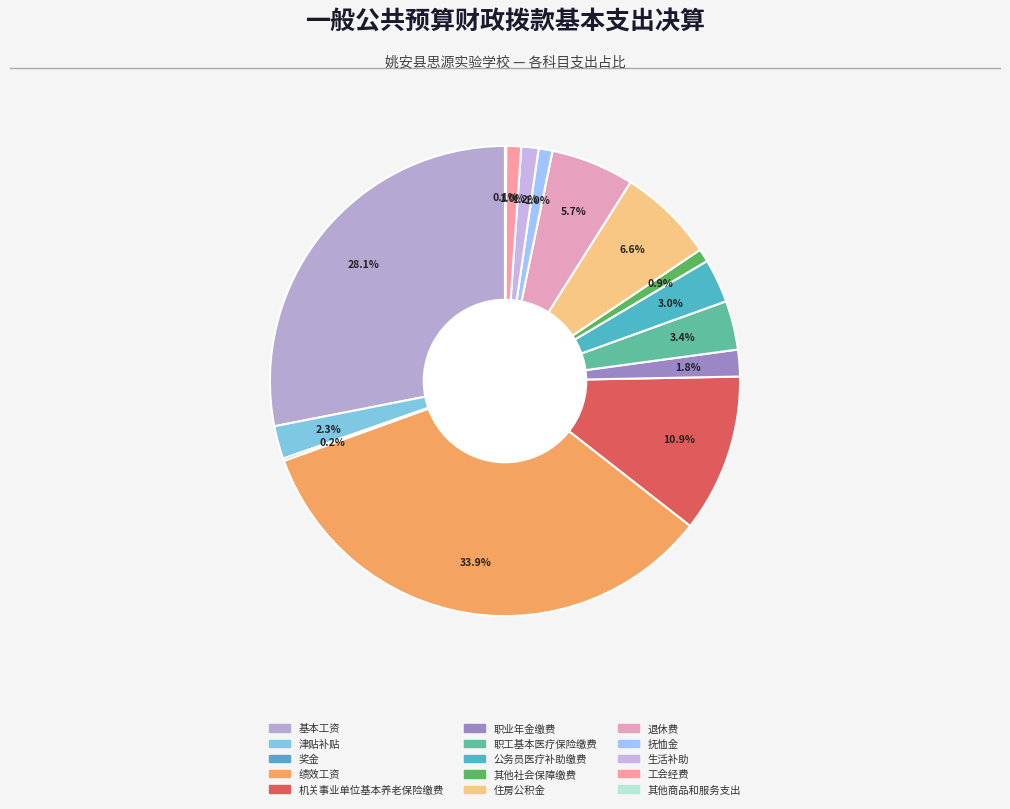

Which slice is the smallest?

其他商品和服务支出